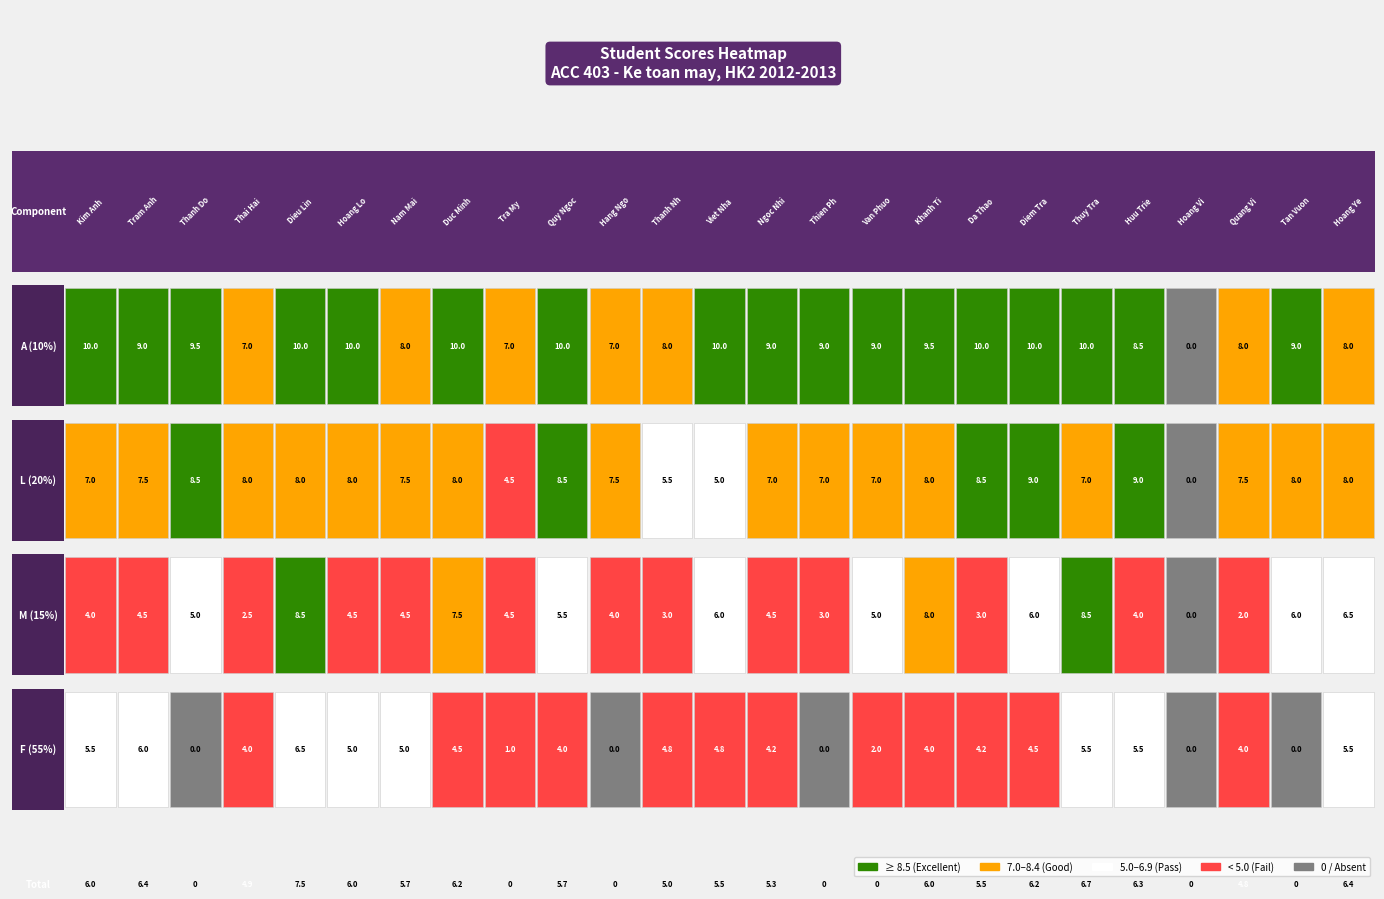

Rank the series at 7 from highest to lowest value.

A (10%), L (20%), M (15%), F (55%)